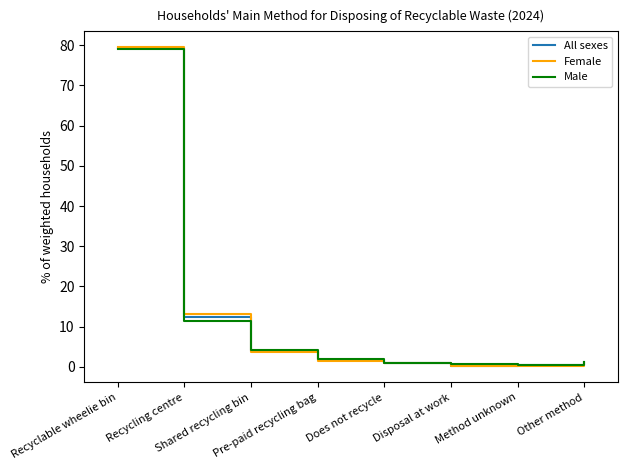

What is the total value across all series at Recycling centre?

36.9